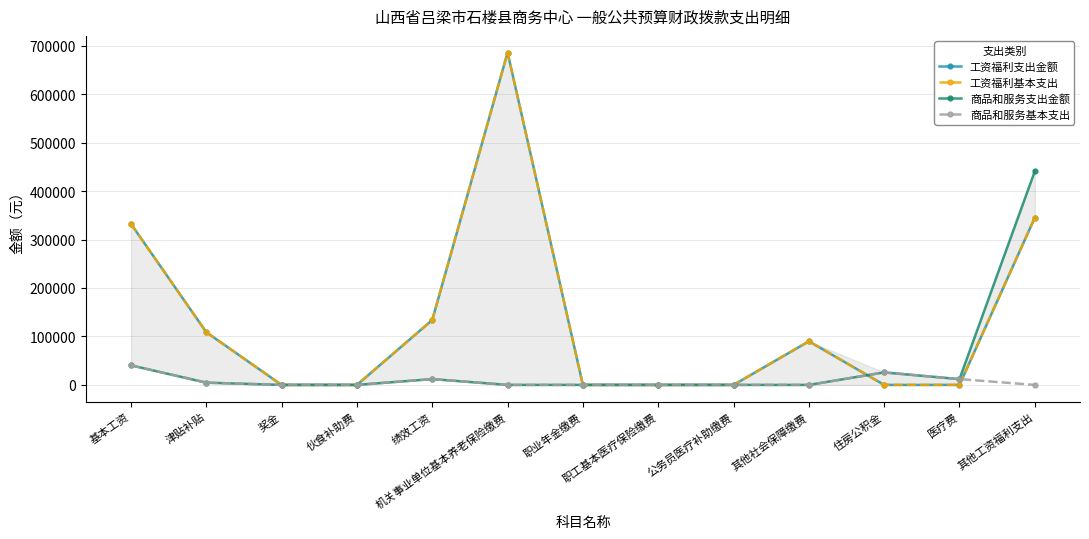

Reading left to right, what are all the values shown in this chart?

工资福利支出金额: 332286.9	108776.0	0.0	0.0	133980.0	685838.1	0.0	0.0	0.0	89981.2	0.0	0.0	345134.0
工资福利基本支出: 332286.9	108776.0	0.0	0.0	133980.0	685838.1	0.0	0.0	0.0	89981.2	0.0	0.0	345134.0
商品和服务支出金额: 40386.0	4600.0	0.0	0.0	11984.0	0.0	0.0	0.0	0.0	0.0	25800.0	11950.0	440850.3
商品和服务基本支出: 40386.0	4600.0	0.0	0.0	11984.0	0.0	0.0	0.0	0.0	0.0	25800.0	11950.0	0.0